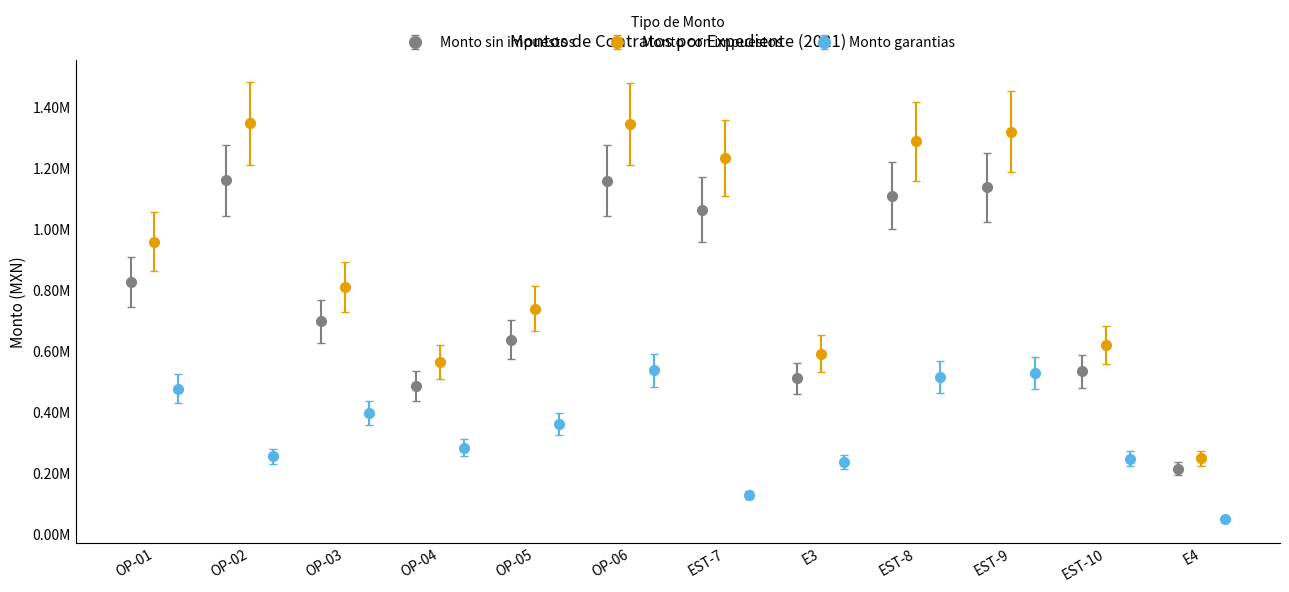

What is the difference between the Monto con impuestos values at OP-01 and EST-7?

274334.0